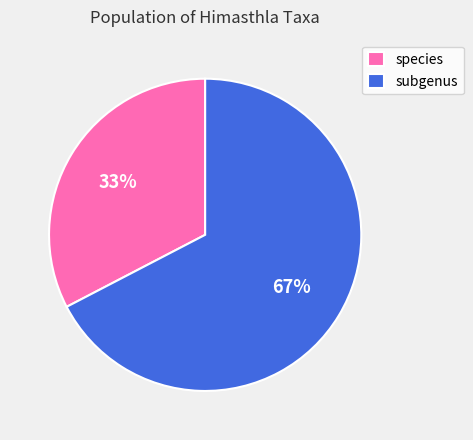

To the nearest percent, what portion does species represent?

33%